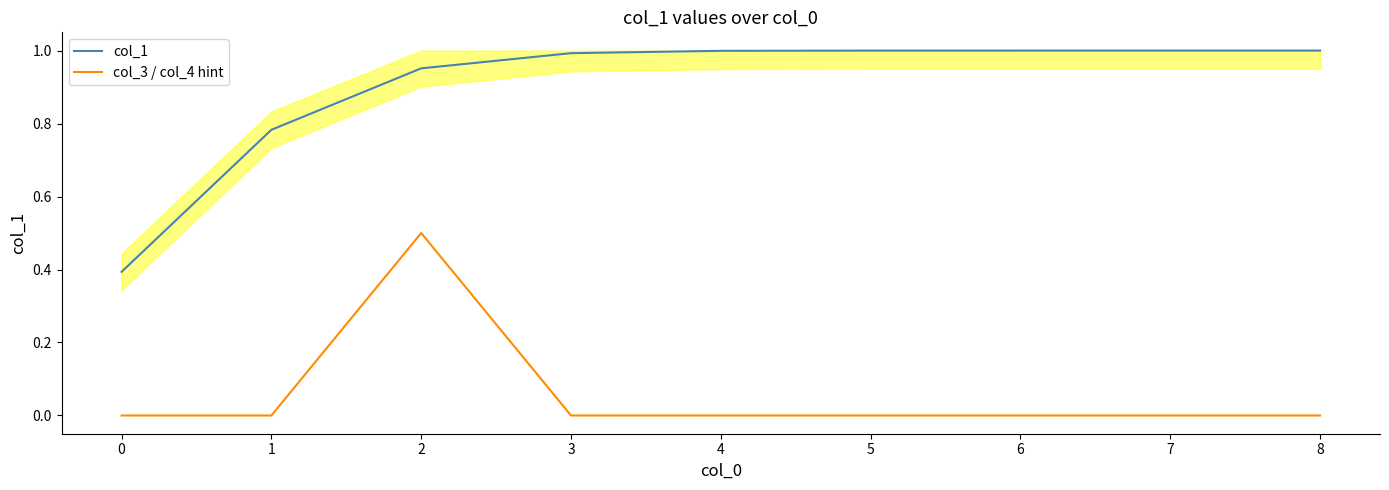

True or false: col_3 / col_4 hint and col_1 cross at least once.

False